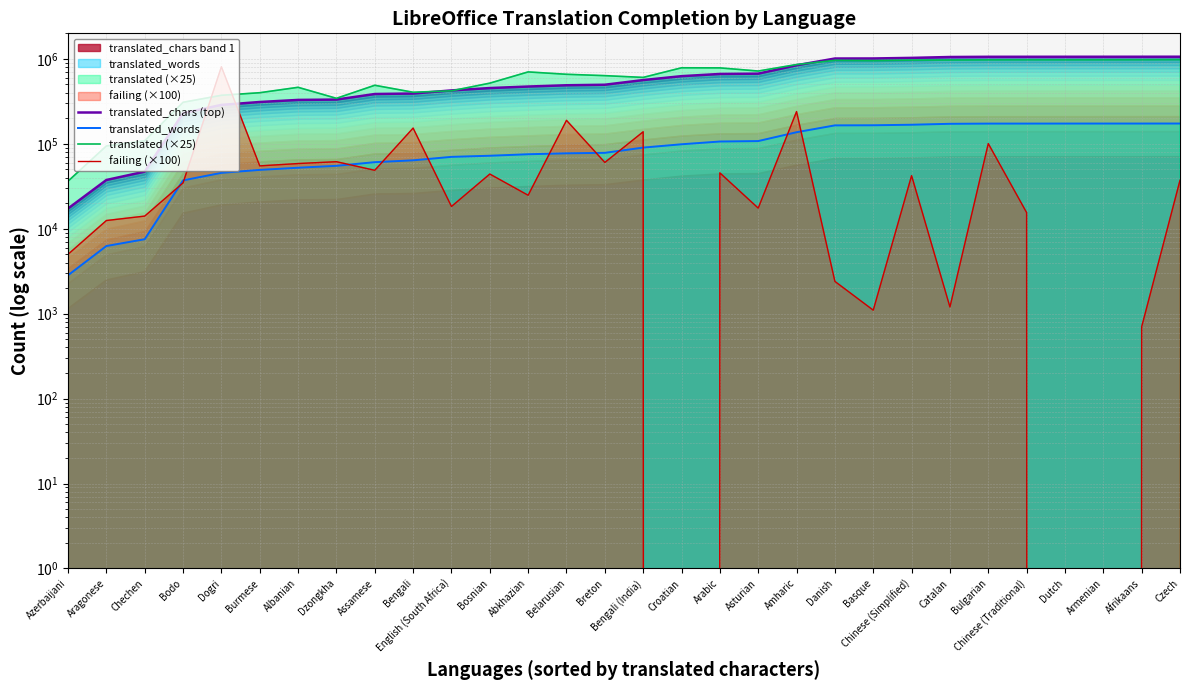

True or false: translated_chars (top) has more than 2 points higher than both neighbors.

False